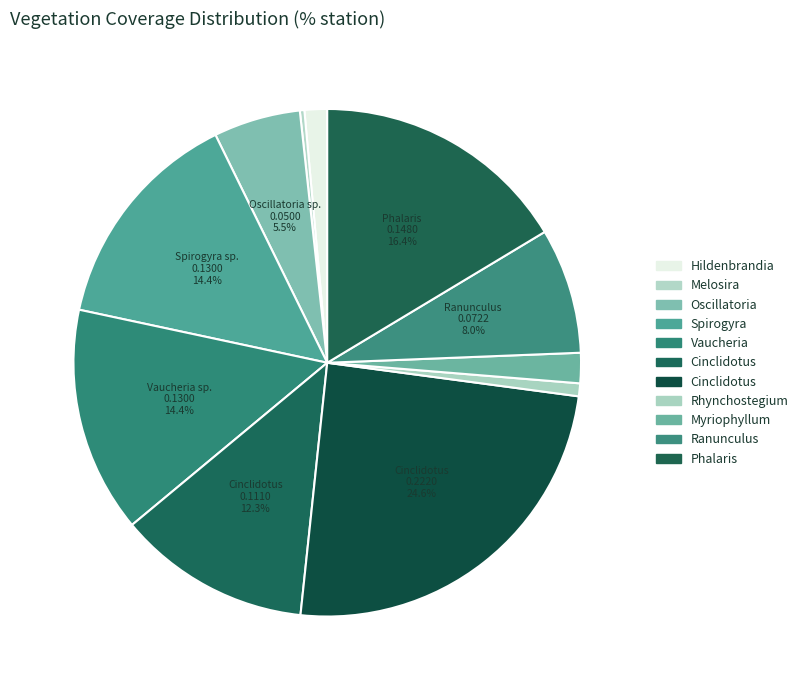

Rank the categories by value from lowest to highest.

Melosira sp., Rhynchostegium riparioides, Hildenbrandia rivularis, Myriophyllum spicatum, Oscillatoria sp., Ranunculus fluitans, Cinclidotus aquaticus, Spirogyra sp., Vaucheria sp., Phalaris arundinacea, Cinclidotus riparius